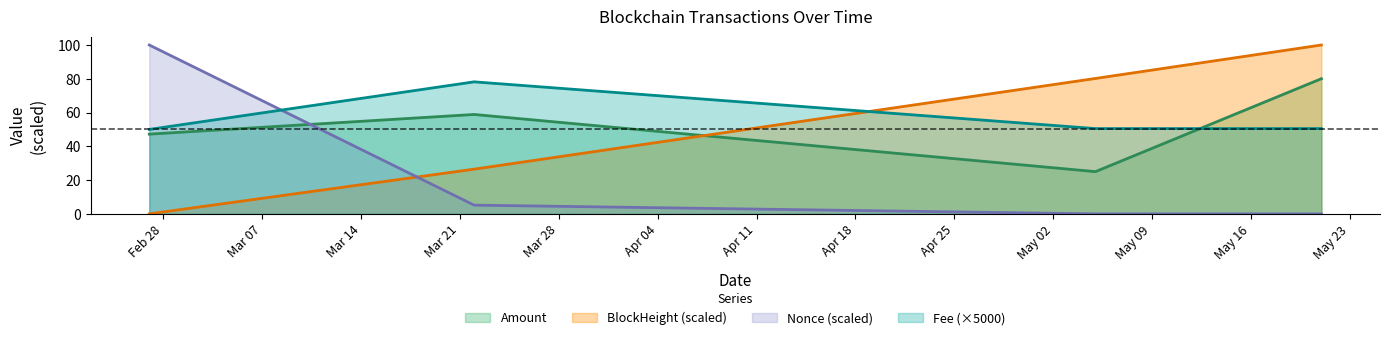

What is the lowest value of the Amount series?

25.0